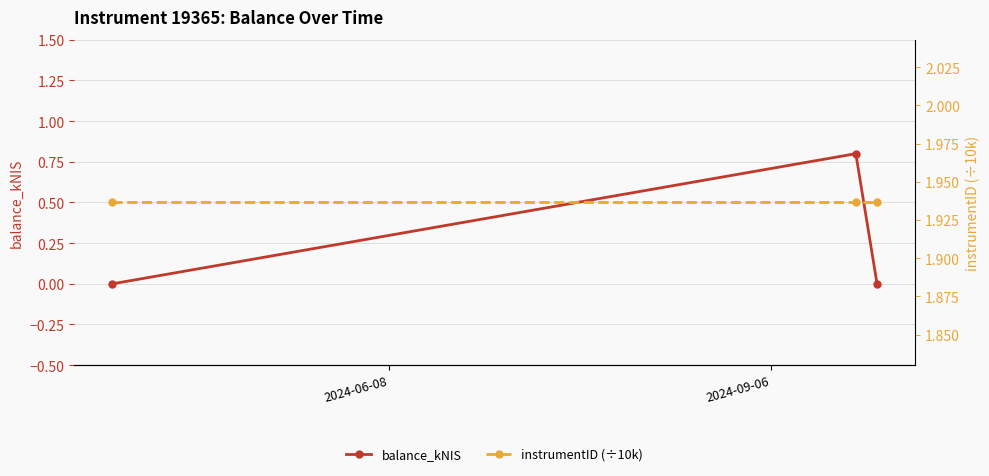

Which series has the largest range (max minus min)?

balance_kNIS